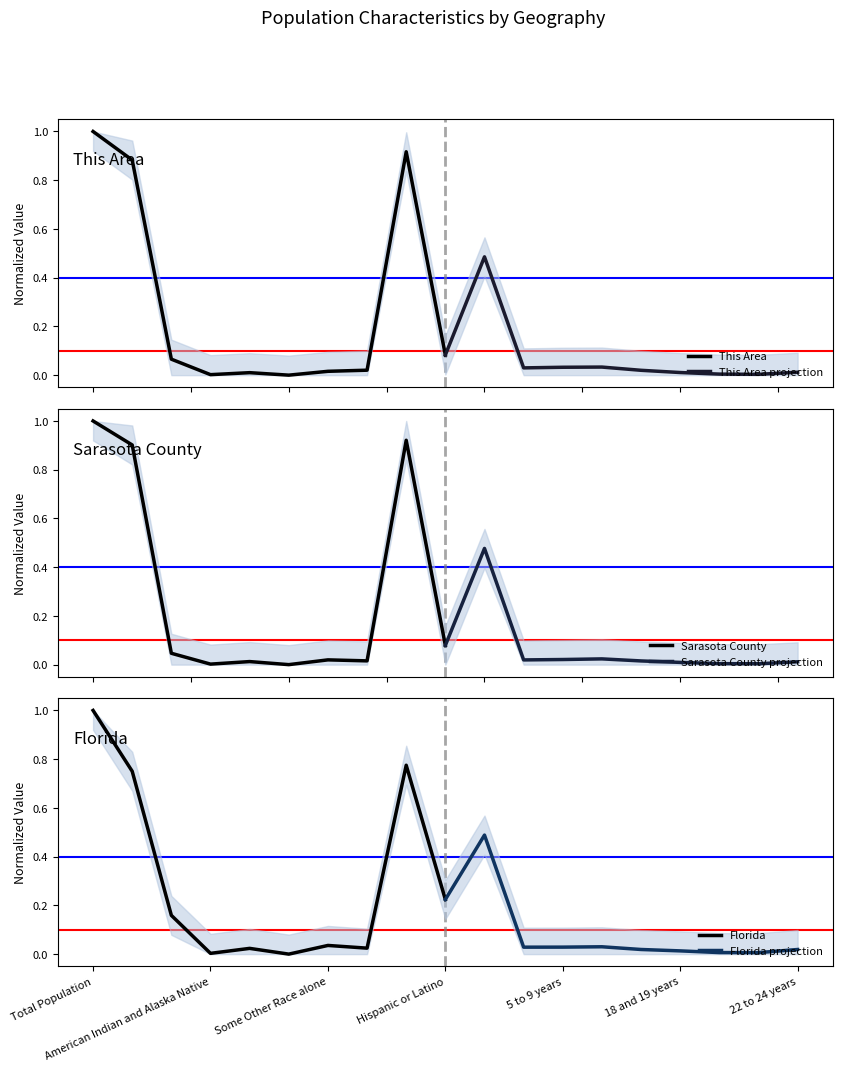

The Florida series shows 1.6 at Total Population. True or false?

False